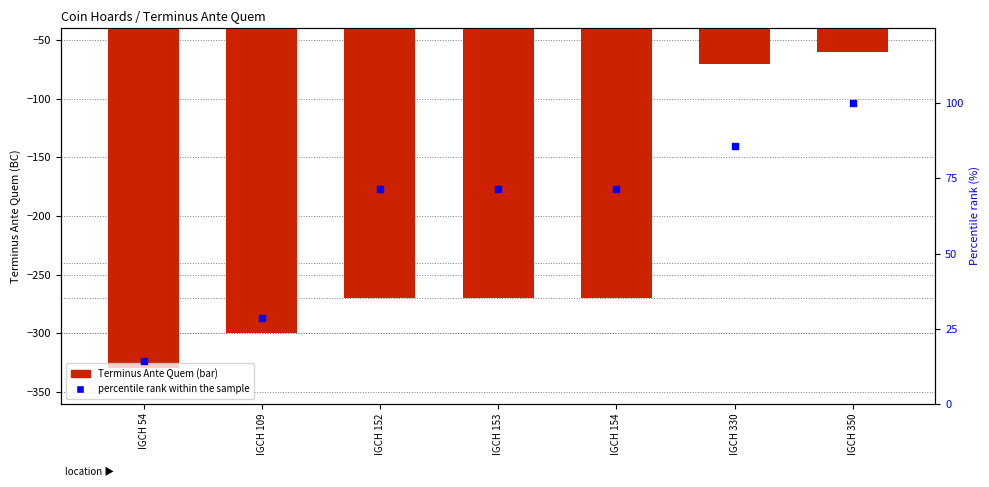

What are all the series names shown in the legend?

Terminus Ante Quem, percentile rank within the sample